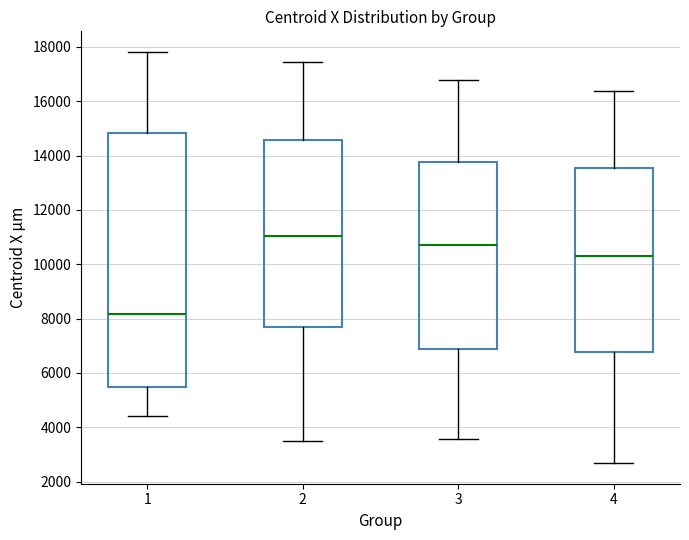

Reading left to right, read every box against the y-axis: the position of its median line, the range the box covers, and the ends of its whiskers. The values are not printed on the chart, so give them approximately, as read against the axis.

1: median 8200, box 5400 to 14800, whiskers 4400 to 17800
2: median 11000, box 7800 to 14600, whiskers 3400 to 17400
3: median 10600, box 6800 to 13800, whiskers 3600 to 16800
4: median 10400, box 6800 to 13600, whiskers 2600 to 16400